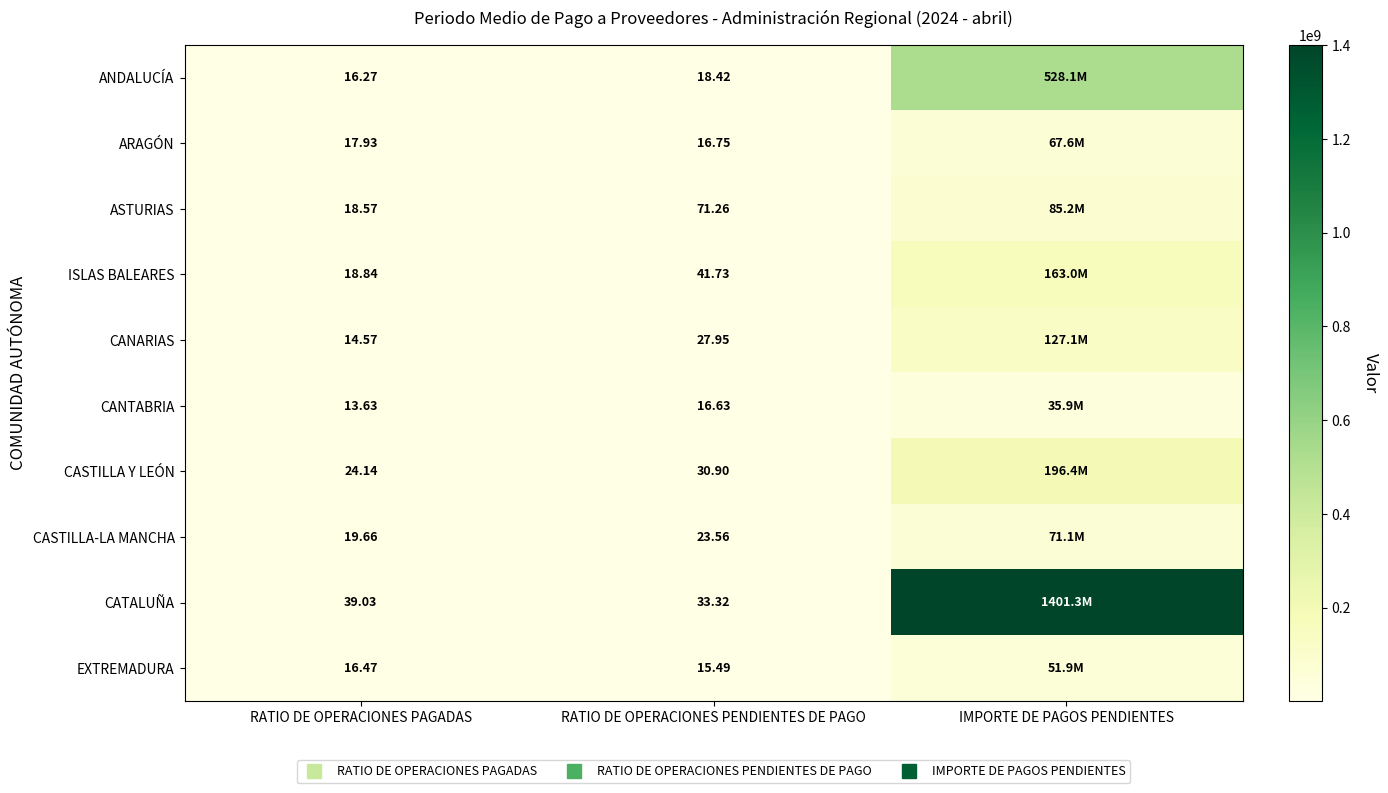

Is the value of CASTILLA Y LEÓN at RATIO DE OPERACIONES PENDIENTES DE PAGO greater than the value of EXTREMADURA at RATIO DE OPERACIONES PAGADAS?

Yes